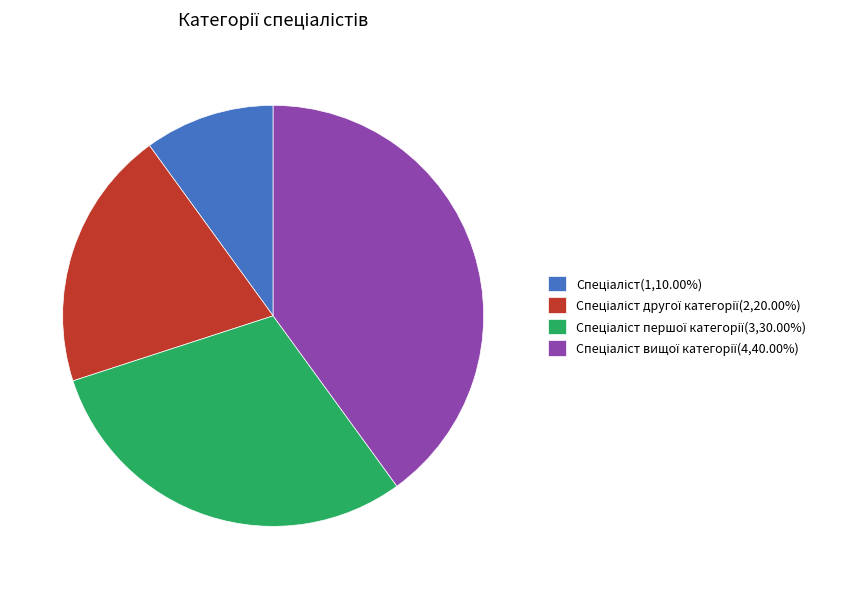

Does any single category account for the majority?

No